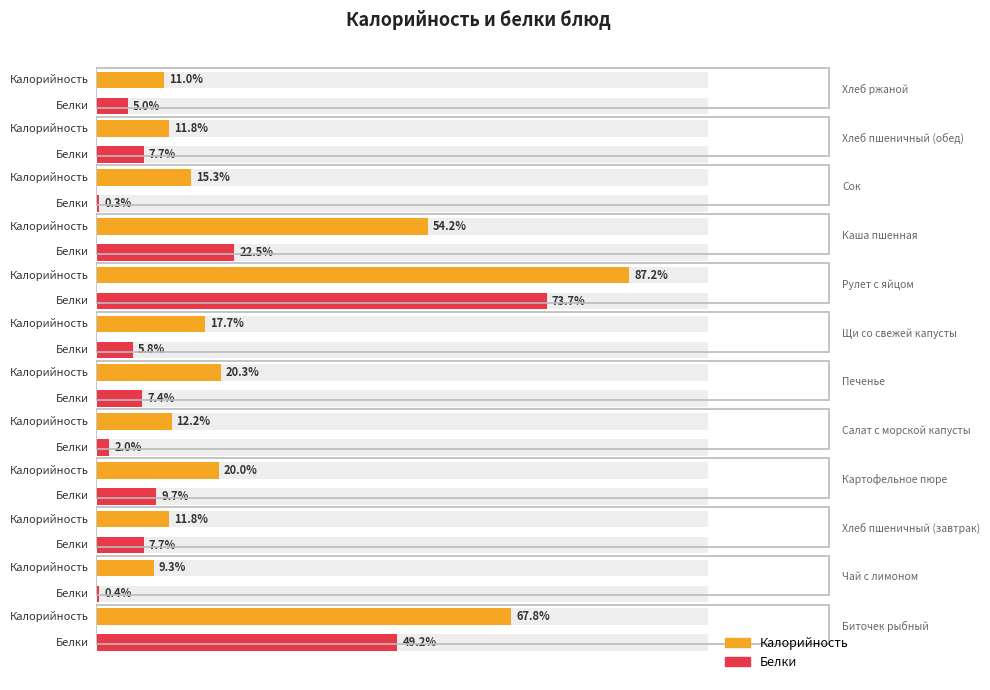

List the series in order of their overall mean, highest first.

Калорийность, Белки